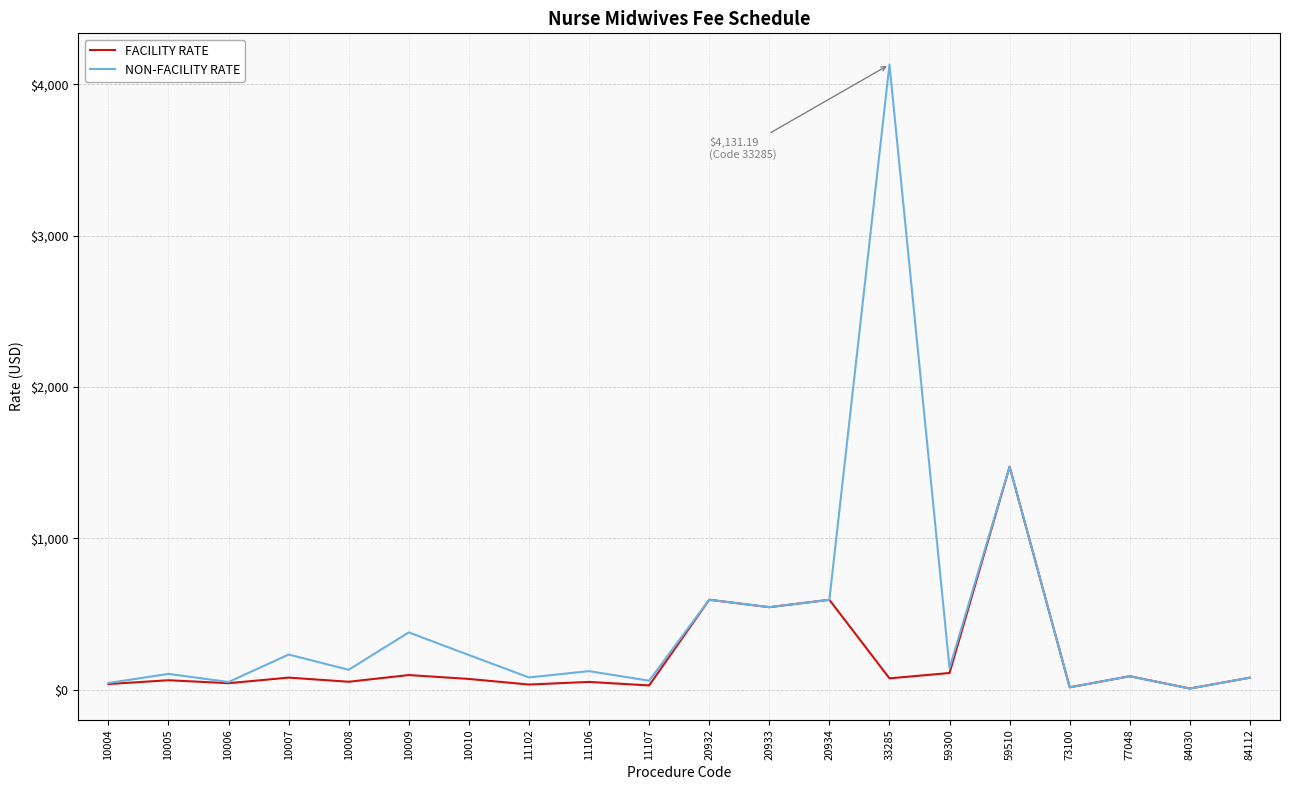

Read the NON-FACILITY RATE value at 59510.

1473.2